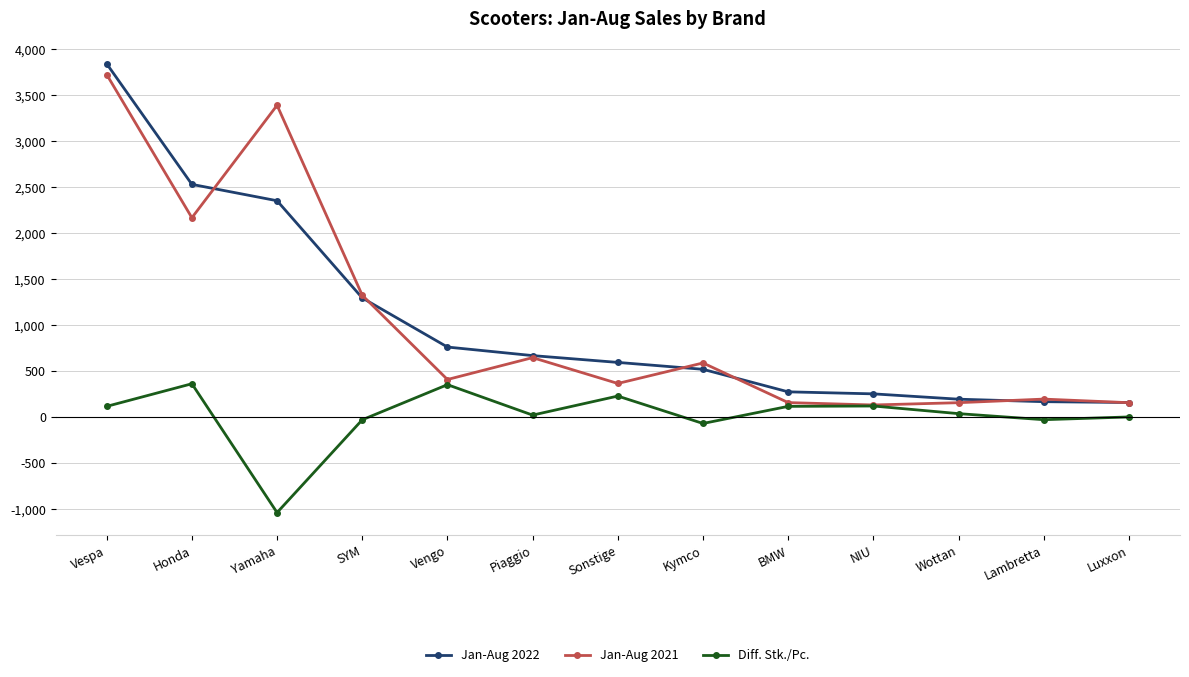

What position from the right is Vengo?

9